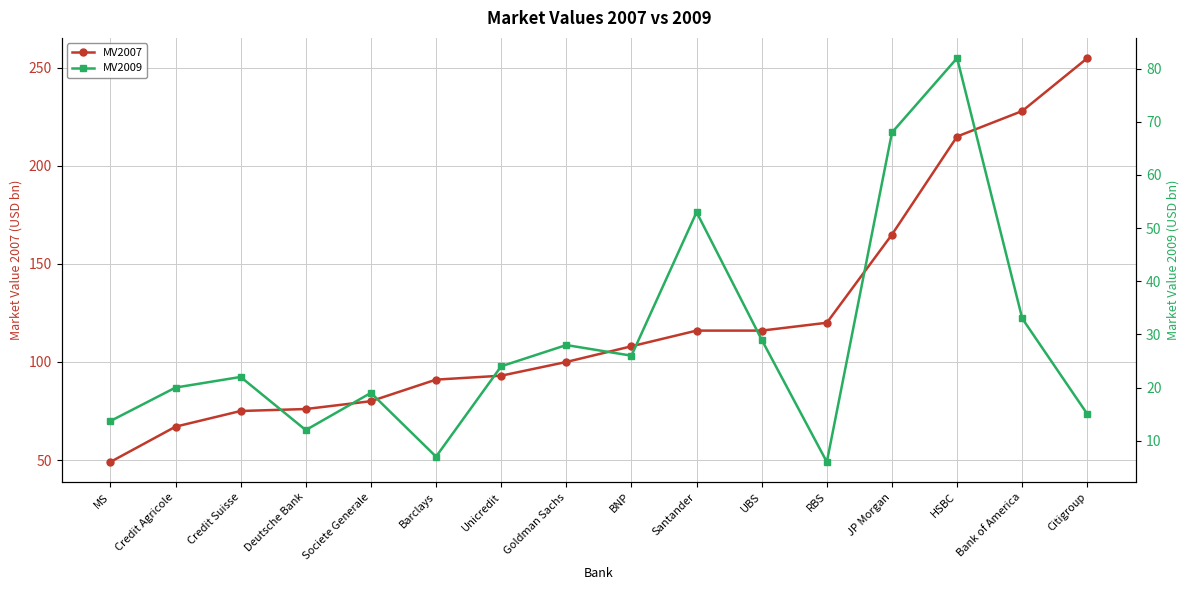

How many lines are shown in the chart?

2